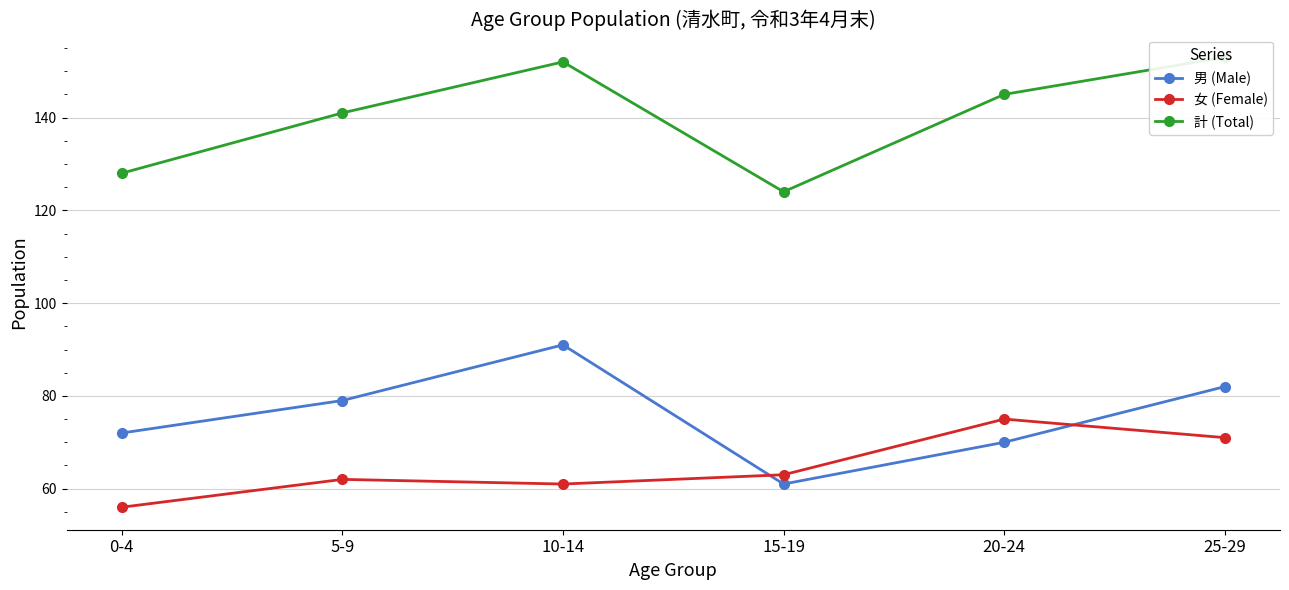

Read the 女 (Female) value at 15-19, to the nearest 5.

65